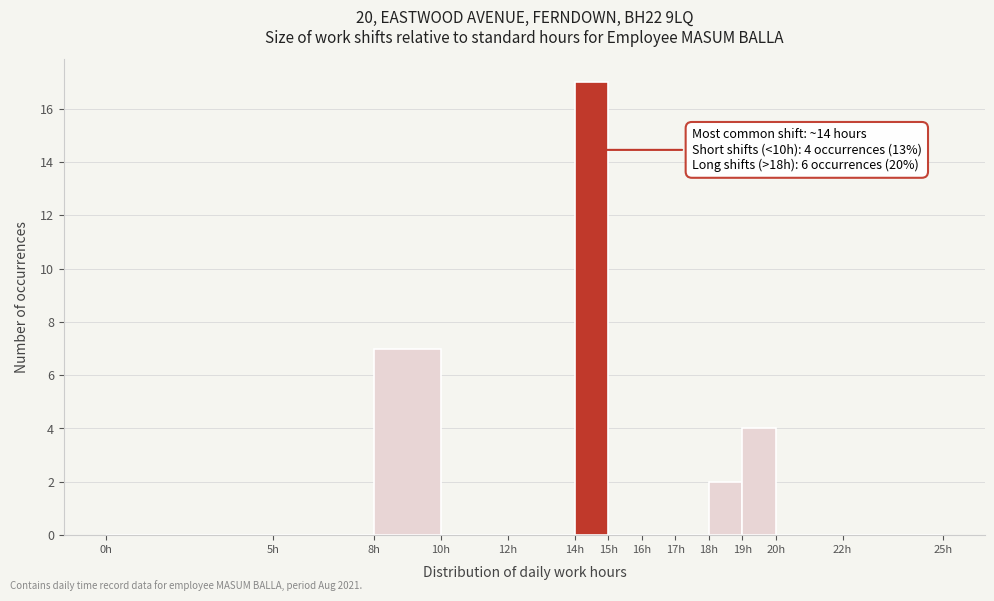

Over which range of the x-axis is the bar tallest?

14 to 15